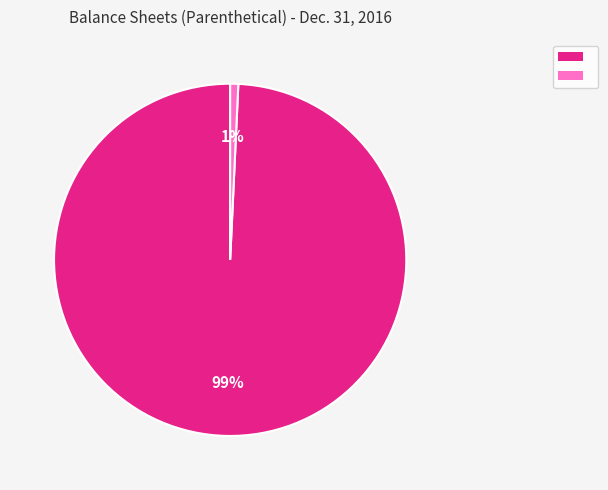

To the nearest percent, what is the average slice percentage?

50%